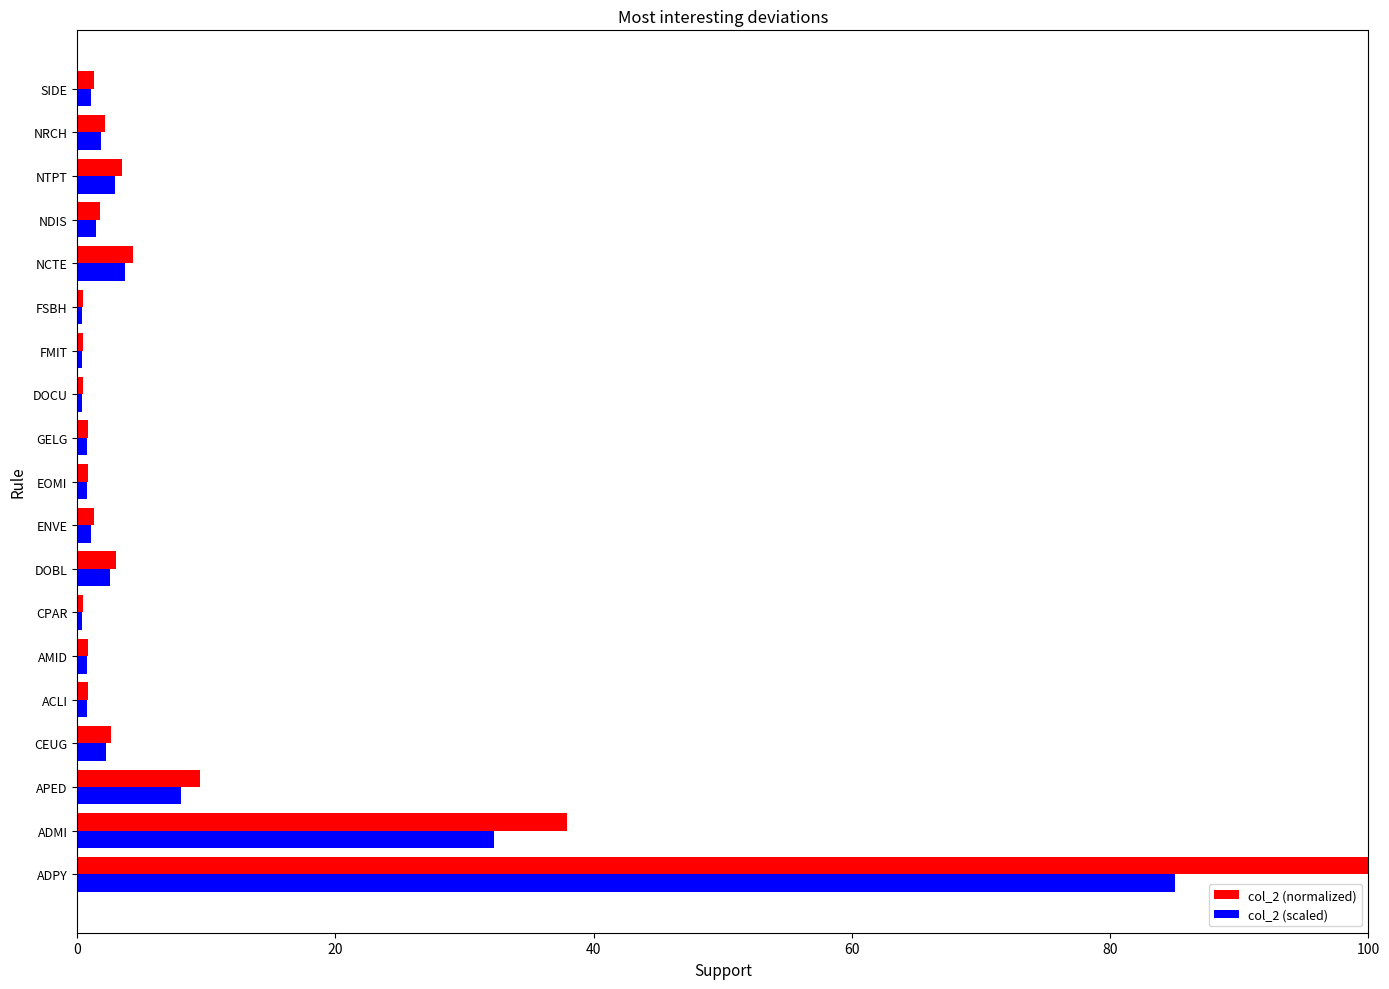

Rank the series by their maximum value, from lowest to highest.

col_2 (scaled), col_2 (normalized)